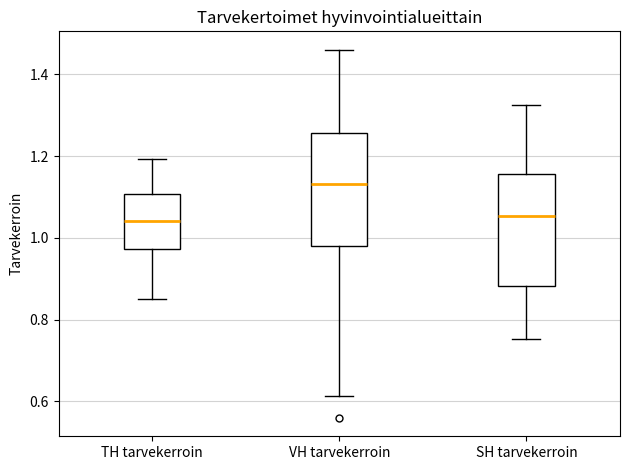

Which box has the highest median line?

VH tarvekerroin